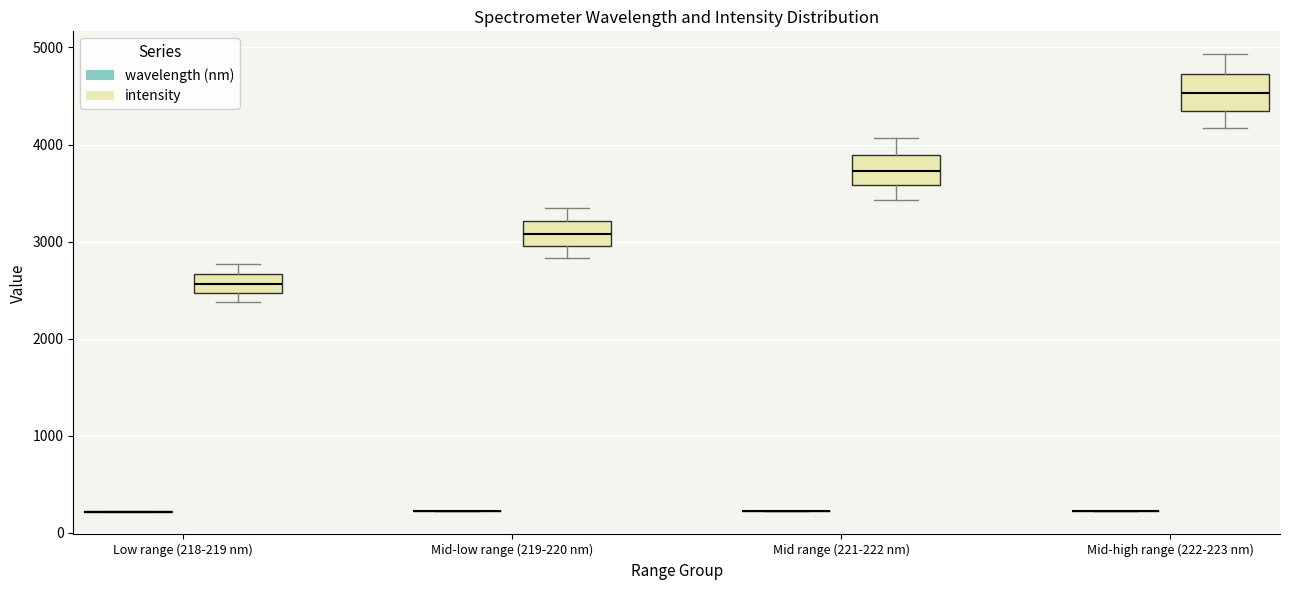

Reading left to right, transcribe this box plot: for each box, give where its median line is, the range the box spans, and where its two whiskers end, as read against the y-axis. The values are not printed on the chart, so give them approximately, as read against the axis.

Low range (218-219 nm) (wavelength (nm)): box collapsed to a line at 200, whiskers 200 to 200
Low range (218-219 nm) (intensity): median 2600, box 2500 to 2700, whiskers 2400 to 2800
Mid-low range (219-220 nm) (wavelength (nm)): box collapsed to a line at 200, whiskers 200 to 200
Mid-low range (219-220 nm) (intensity): median 3100, box 3000 to 3200, whiskers 2800 to 3300
Mid range (221-222 nm) (wavelength (nm)): box collapsed to a line at 200, whiskers 200 to 200
Mid range (221-222 nm) (intensity): median 3700, box 3600 to 3900, whiskers 3400 to 4100
Mid-high range (222-223 nm) (wavelength (nm)): box collapsed to a line at 200, whiskers 200 to 200
Mid-high range (222-223 nm) (intensity): median 4500, box 4300 to 4700, whiskers 4200 to 4900